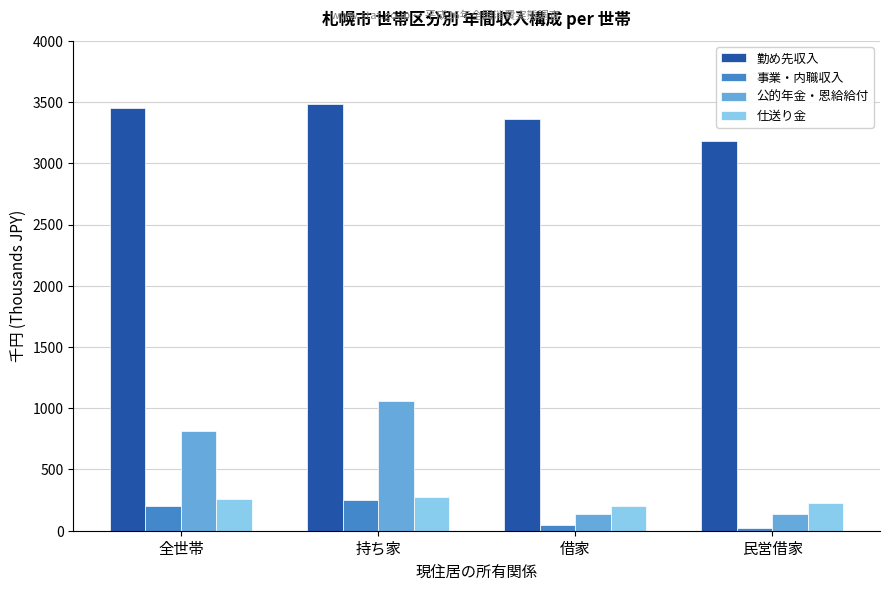

True or false: 仕送り金 has a value of 97 at 全世帯.

False